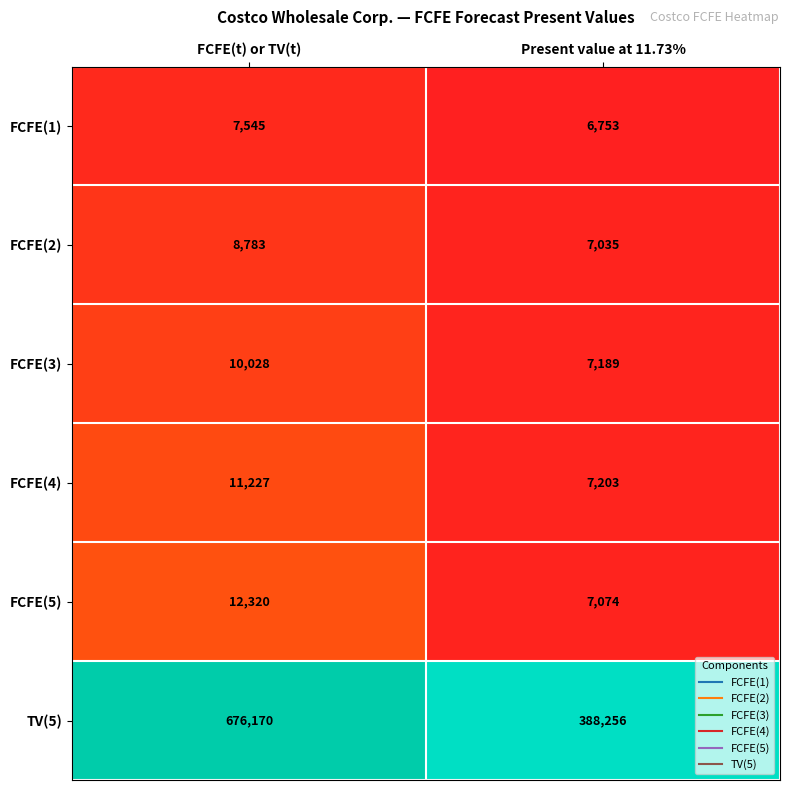

What is the average value of the FCFE(4) series?

9215